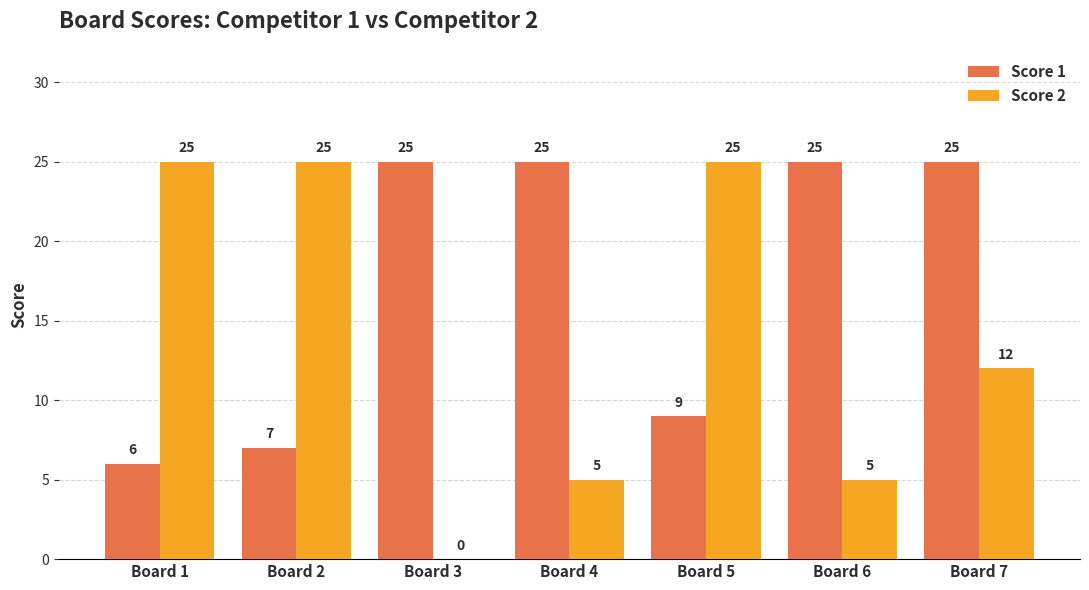

Which series has the widest spread of values?

Score 2